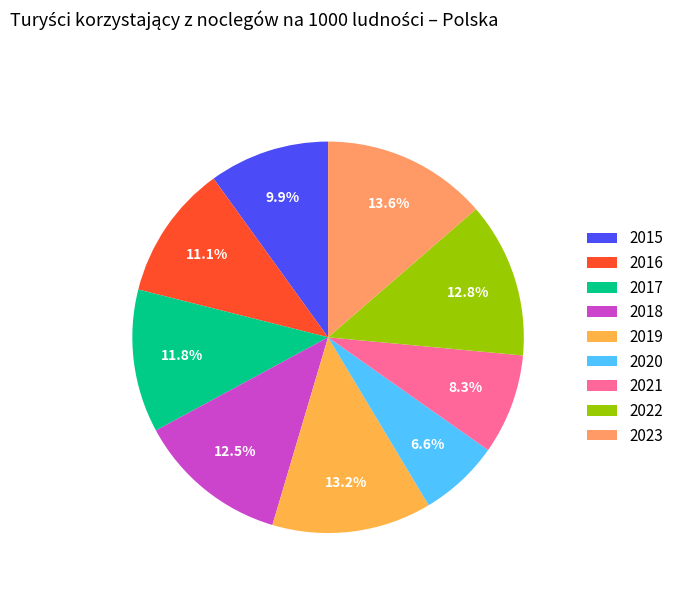

The 2015 slice represents 10% of the pie. True or false?

True